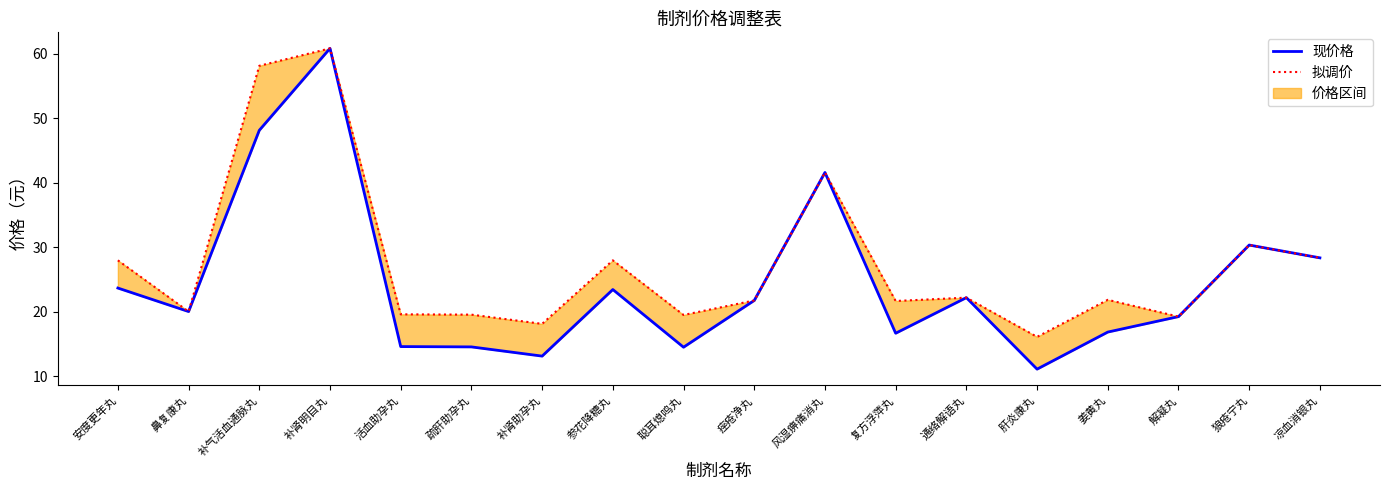

What is the difference between the second highest and second lowest values in the 现价格 series?

35.0